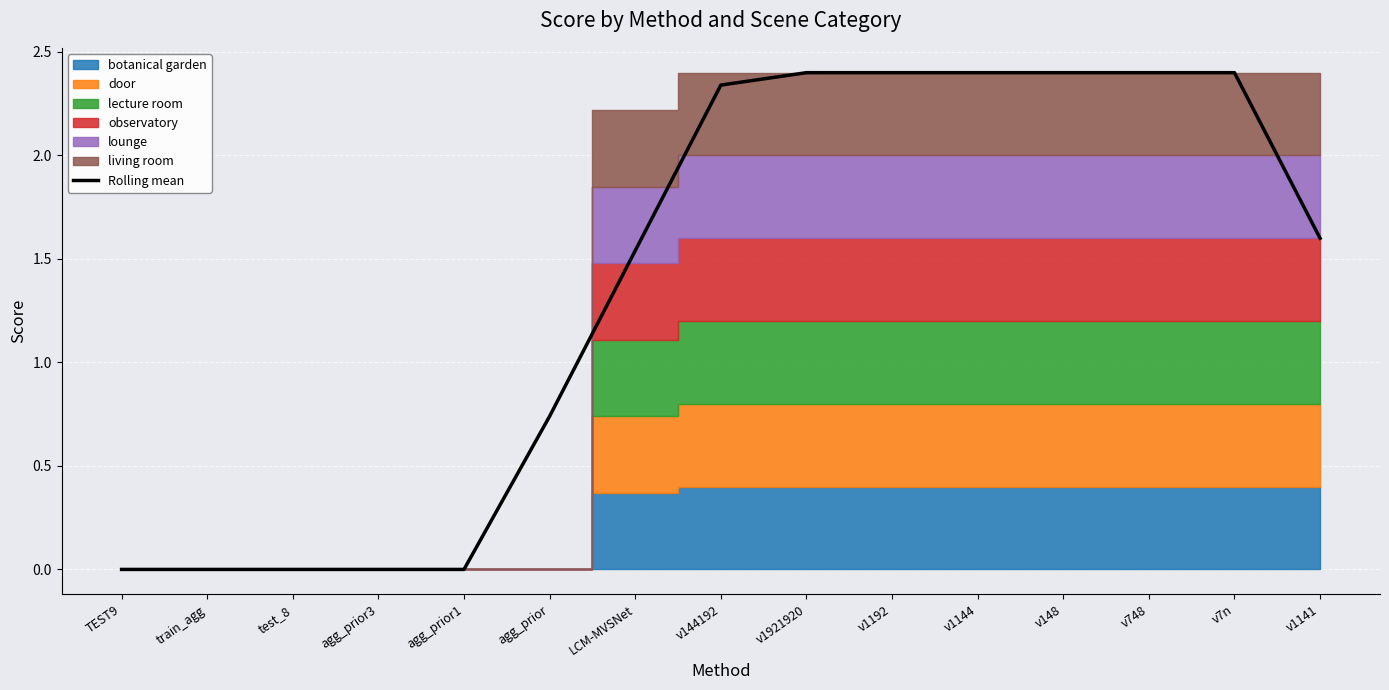

Where does the data first go above 1?

LCM-MVSNet